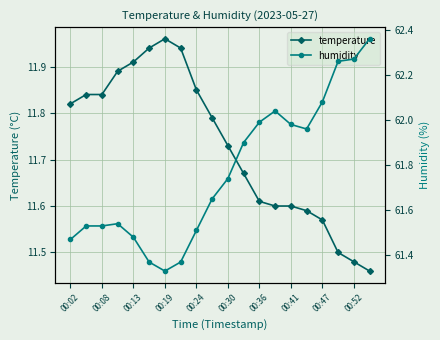

True or false: temperature has more than 0 points higher than both neighbors.

True